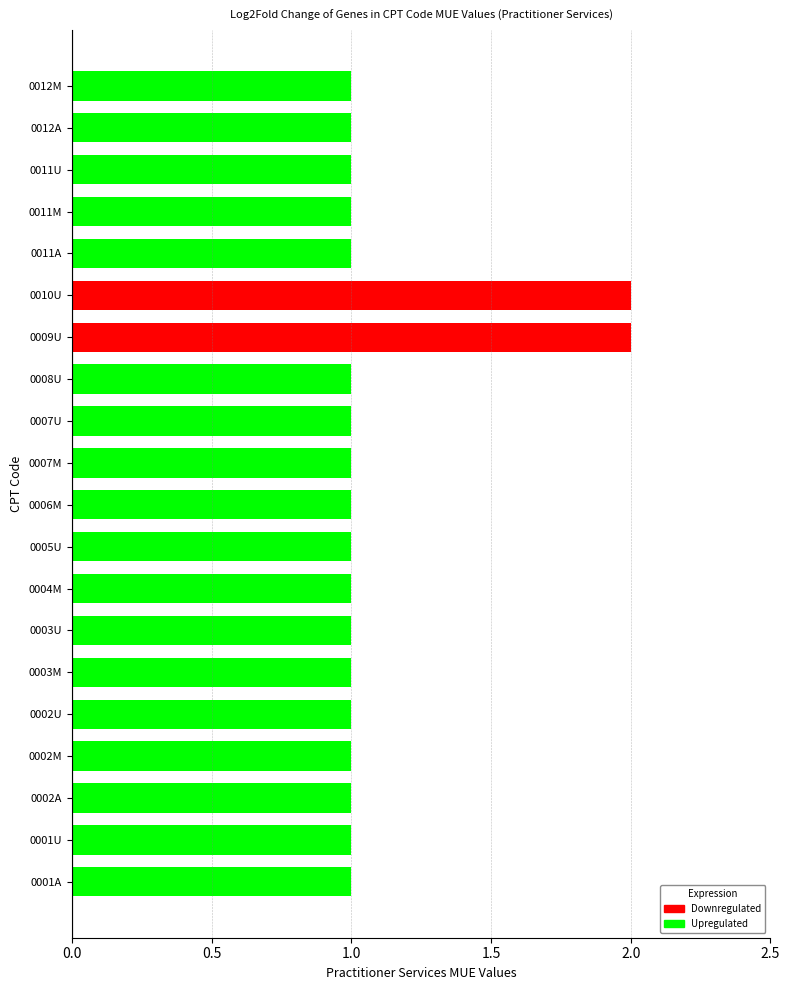

What position from the left is 0002U?

5